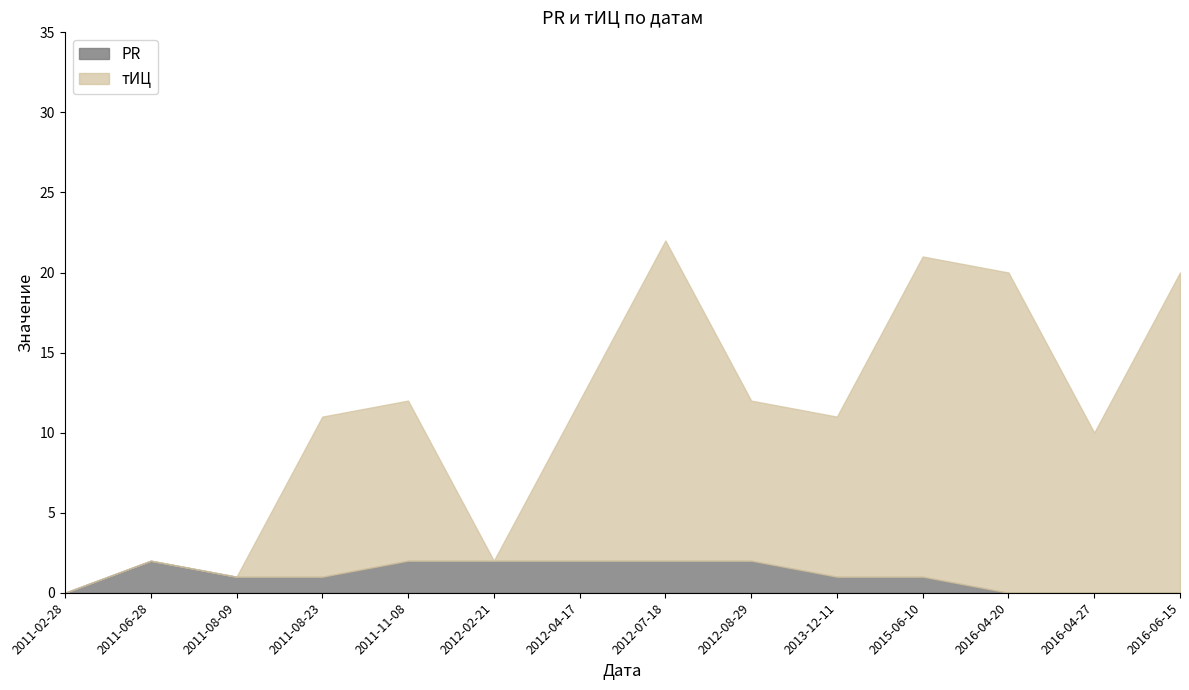

How many interior local peaks does the PR series have?

1